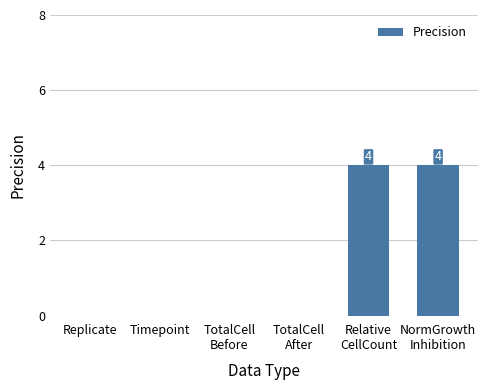

True or false: the data shows -2 at Timepoint.

False